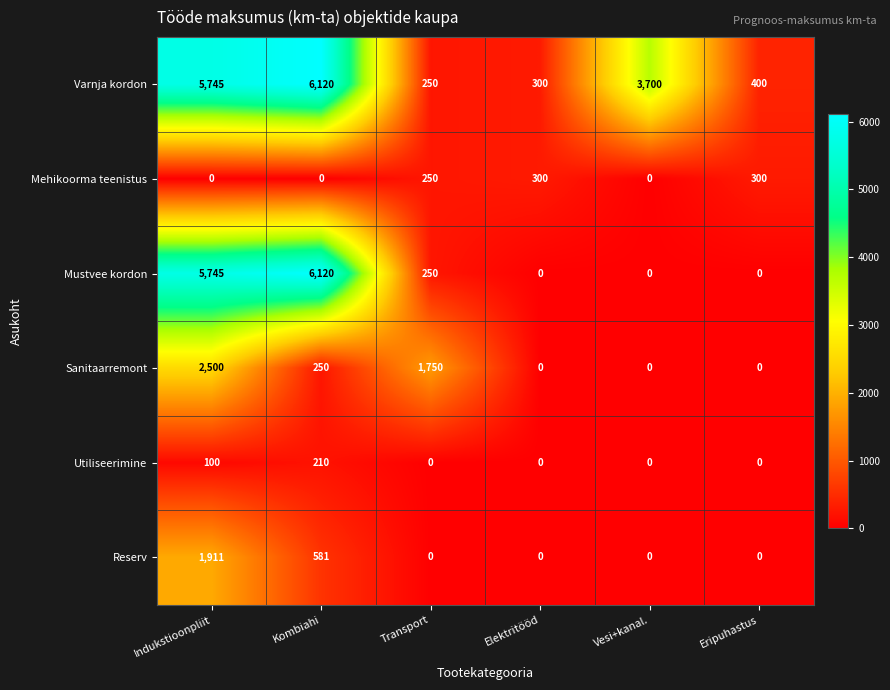

Which category has the highest value across all series?

Kombiahi